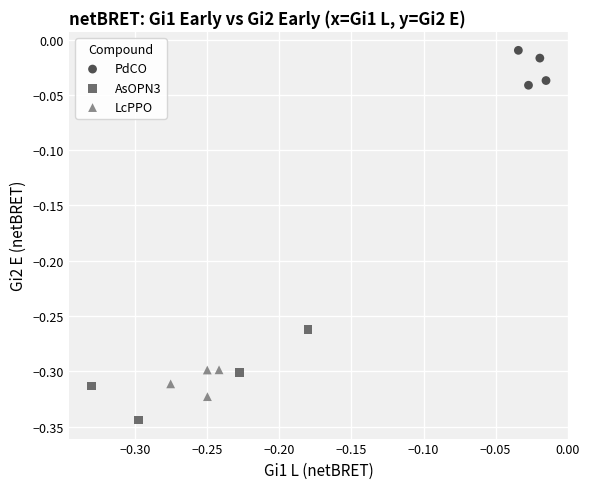

Which series has the largest Y range (max minus min)?

AsOPN3